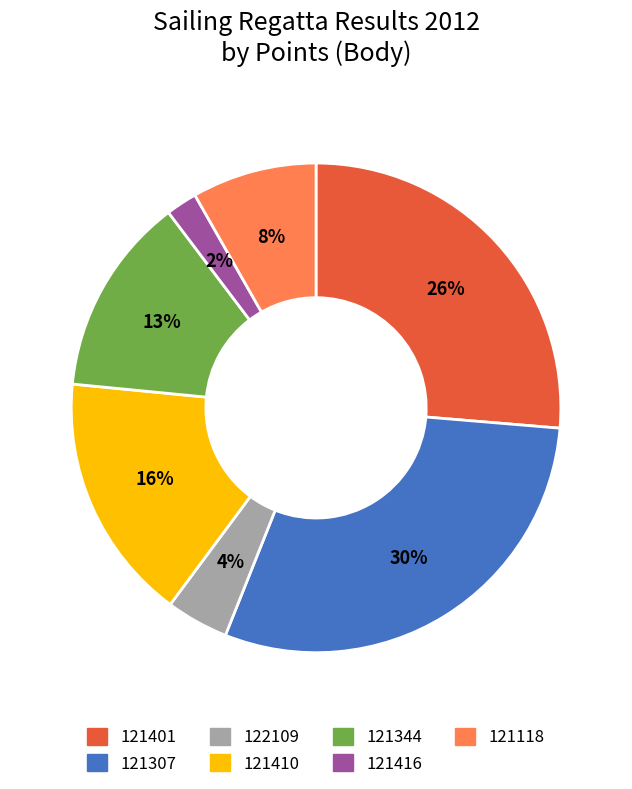

To the nearest percent, what percentage of the pie is 121410?

16%